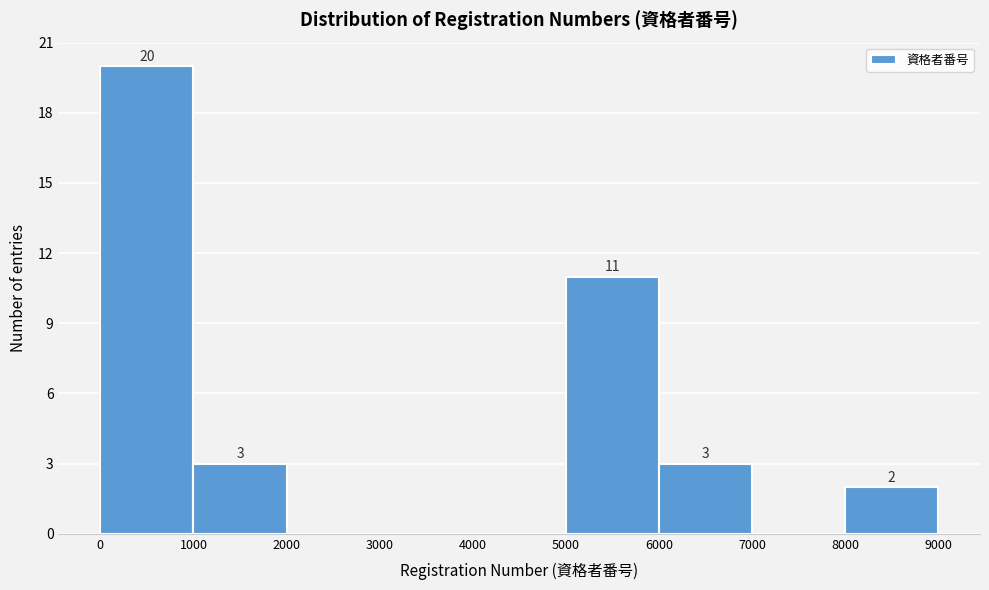

Which range on the x-axis has the tallest bar?

0 to 1000